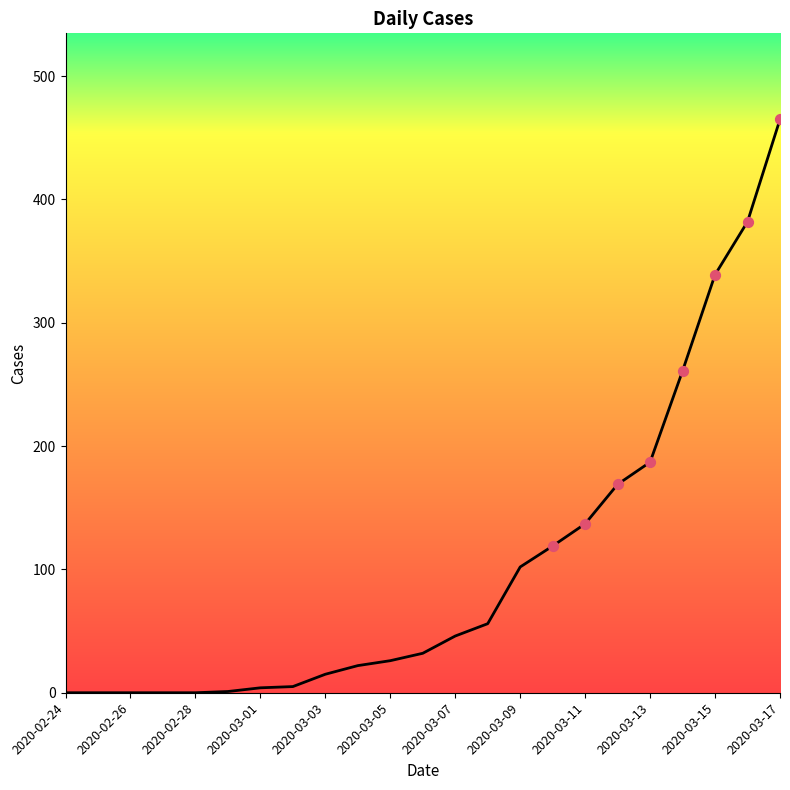

What is the difference between the maximum and minimum values?

465